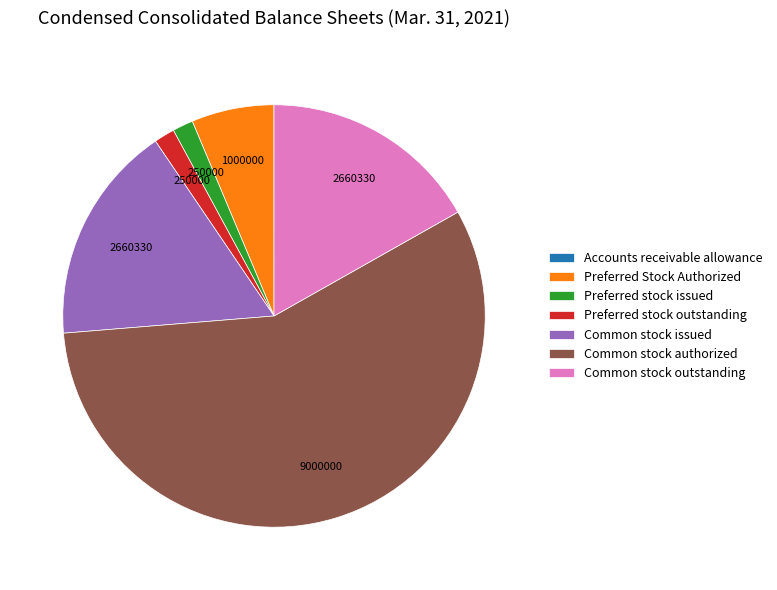

Is there a majority slice in this chart?

Yes